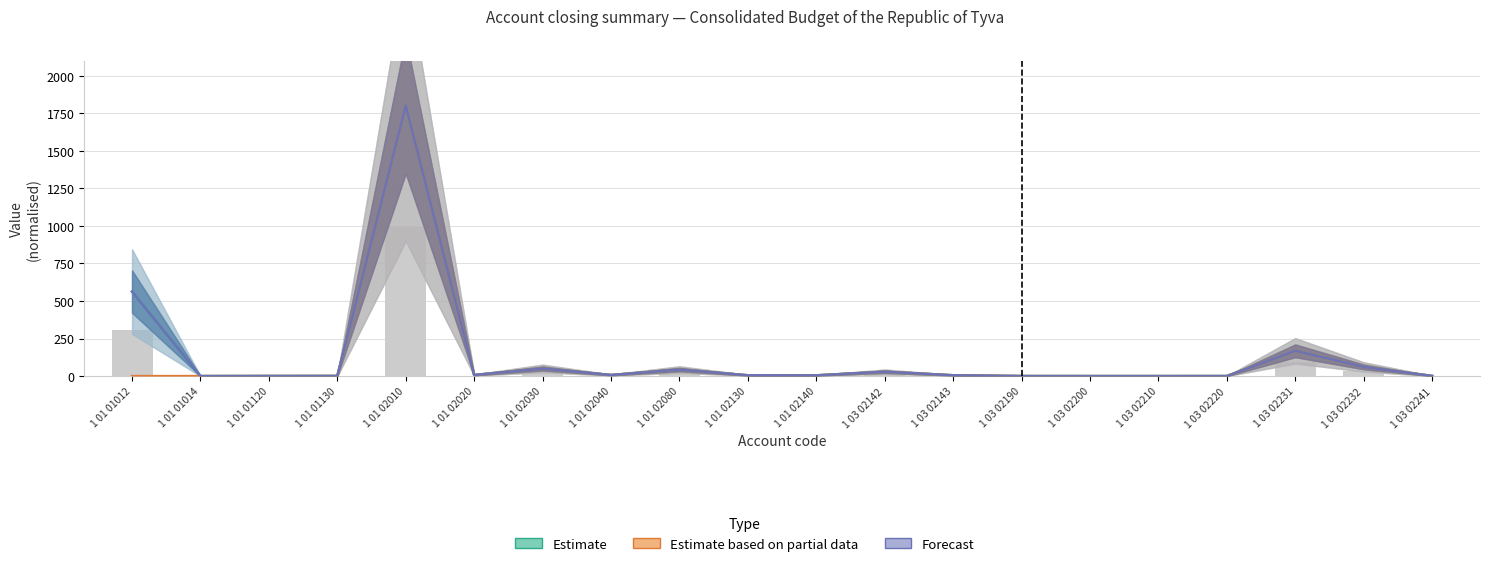

What are all the series names shown in the legend?

Estimate, Estimate based on partial data, Forecast